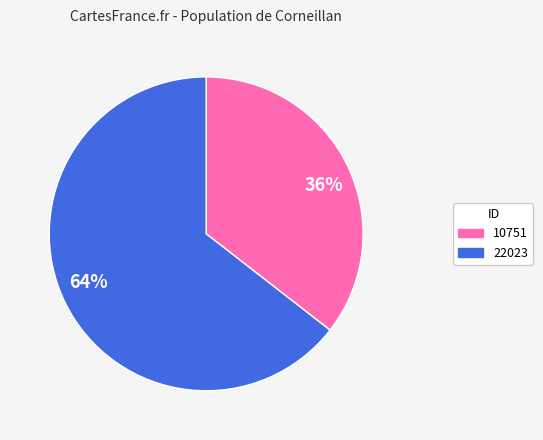

To the nearest percent, what is the average slice percentage?

50%